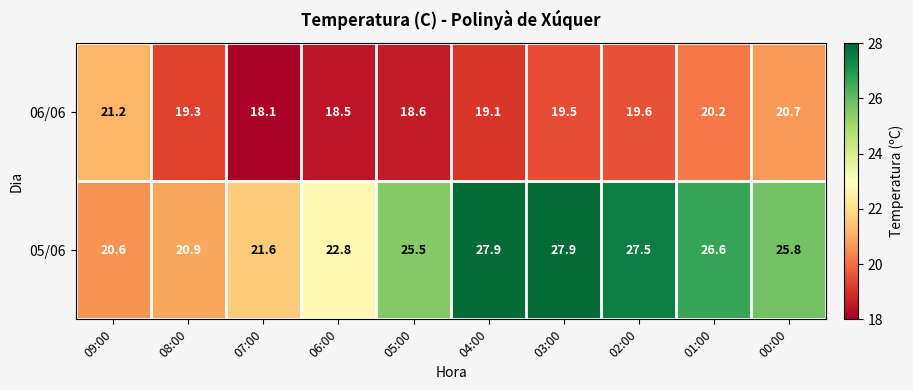

Which series has the largest range (max minus min)?

05/06